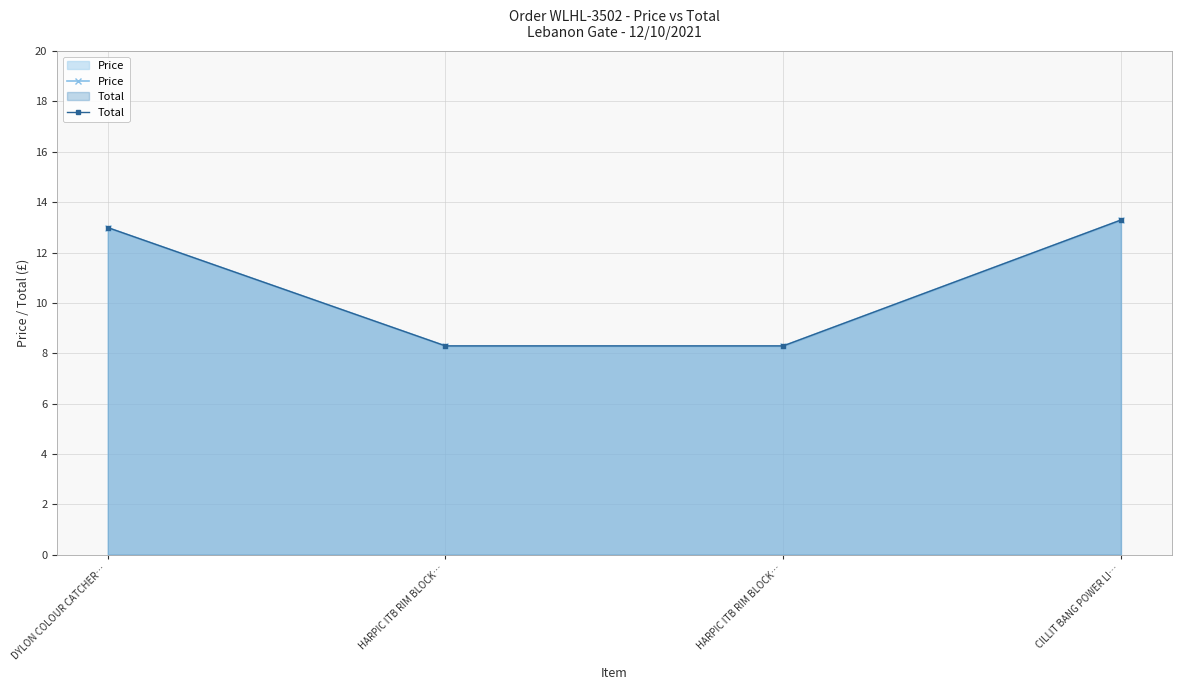

Is the value of Price at HARPIC ITB RIM BLOCK… greater than the value of Total at DYLON COLOUR CATCHER…?

No